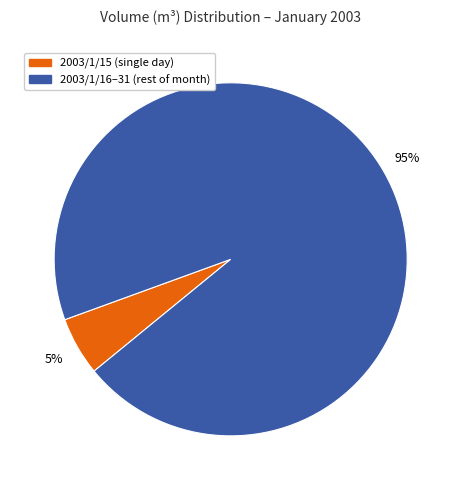

Is there any slice that represents more than half of the pie?

Yes